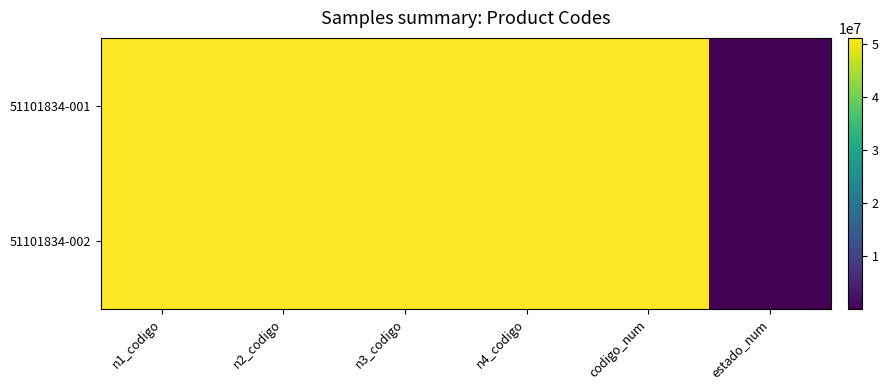

At n1_codigo, list the series in order from smallest to largest.

51101834-001, 51101834-002